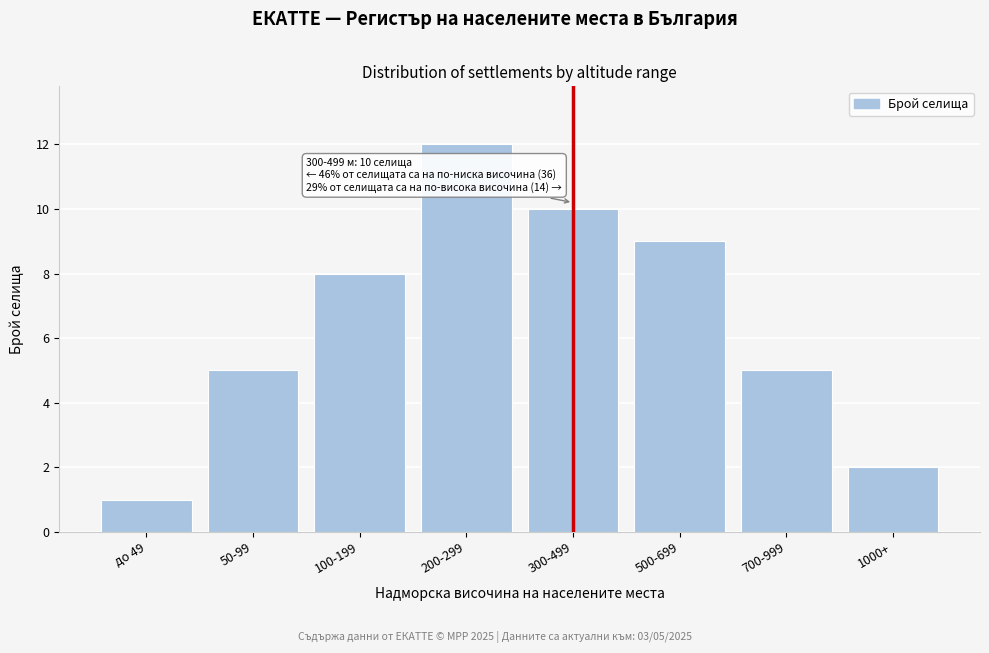

Reading right to left, transcribe all the data shown in this chart.

2	5	9	10	12	8	5	1